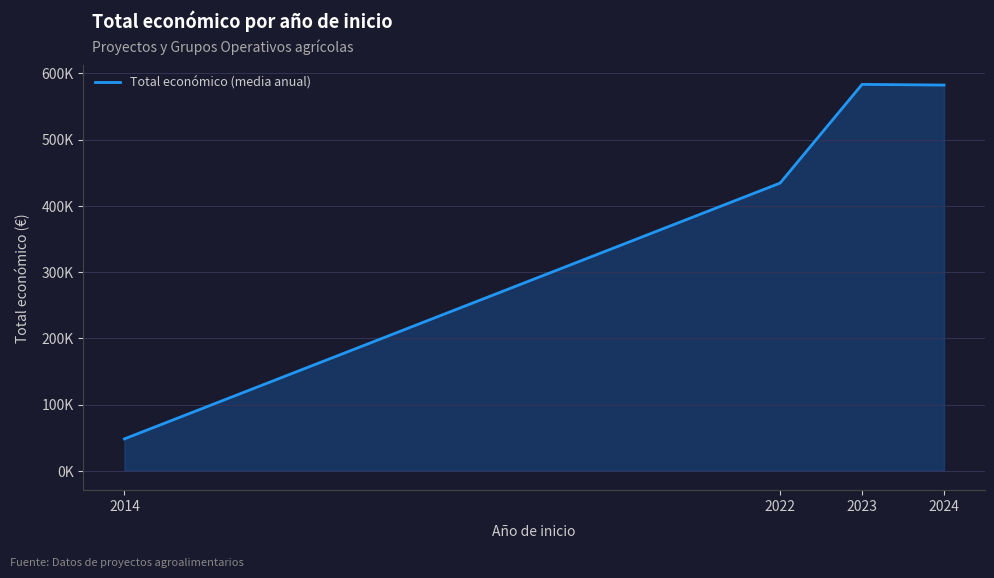

List the labels in order of value, smallest first.

2014, 2022, 2024, 2023